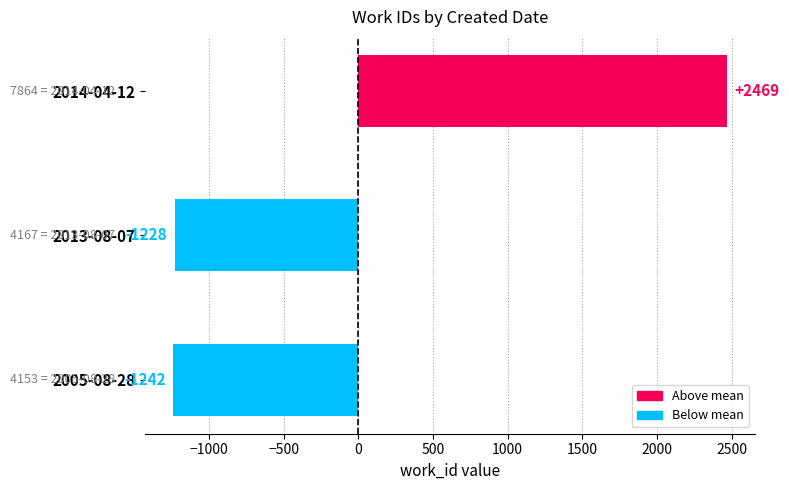

Between 2005-08-28 and 2014-04-12, which is larger?

2014-04-12